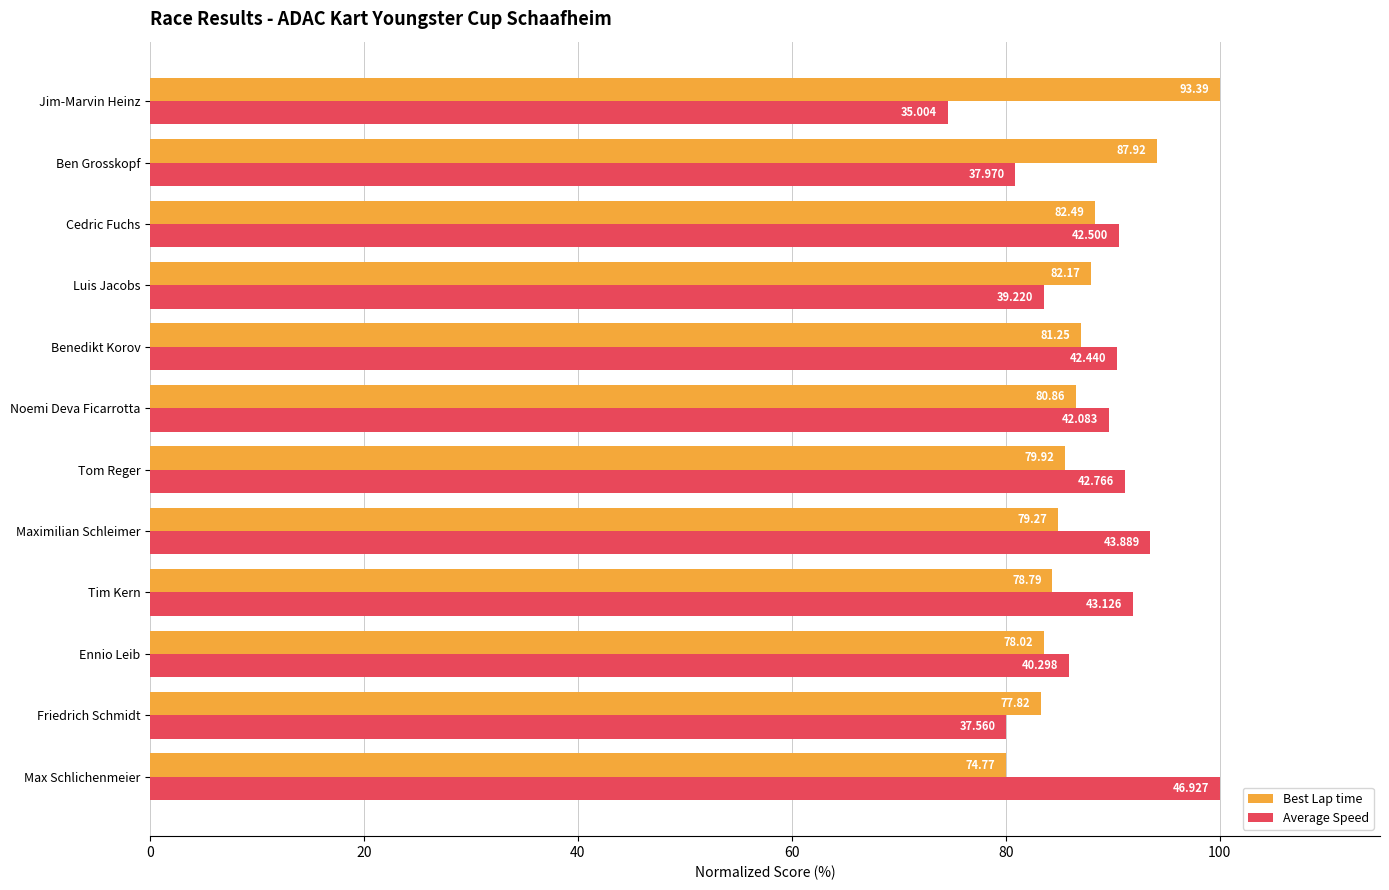

What are all the series names shown in the legend?

Best Lap time, Average Speed